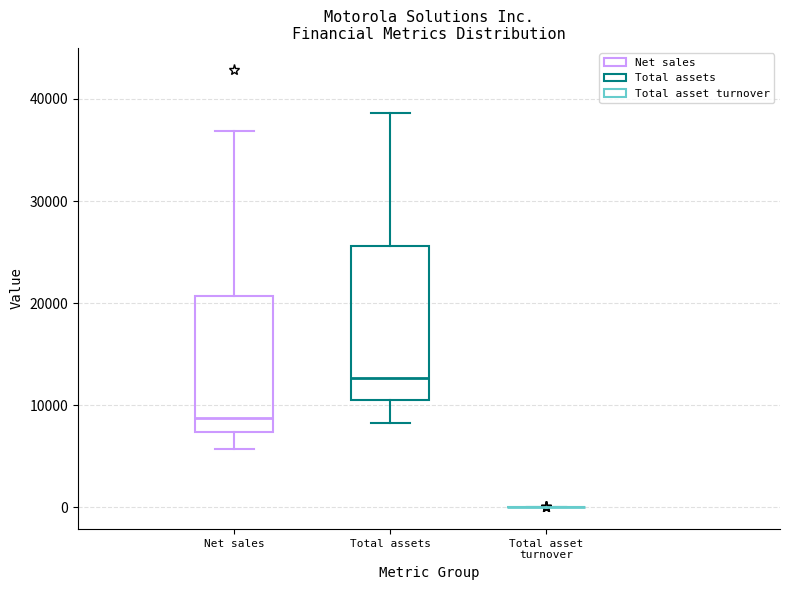

Reading left to right, transcribe this box plot: for each box, give where its median line is, the range the box spans, and where its two whiskers end, as read against the y-axis. The values are not printed on the chart, so give them approximately, as read against the axis.

Net sales: median 9000, box 7000 to 21000, whiskers 6000 to 37000
Total assets: median 13000, box 11000 to 26000, whiskers 8000 to 39000
Total asset turnover: box collapsed to a line at 0, whiskers 0 to 0